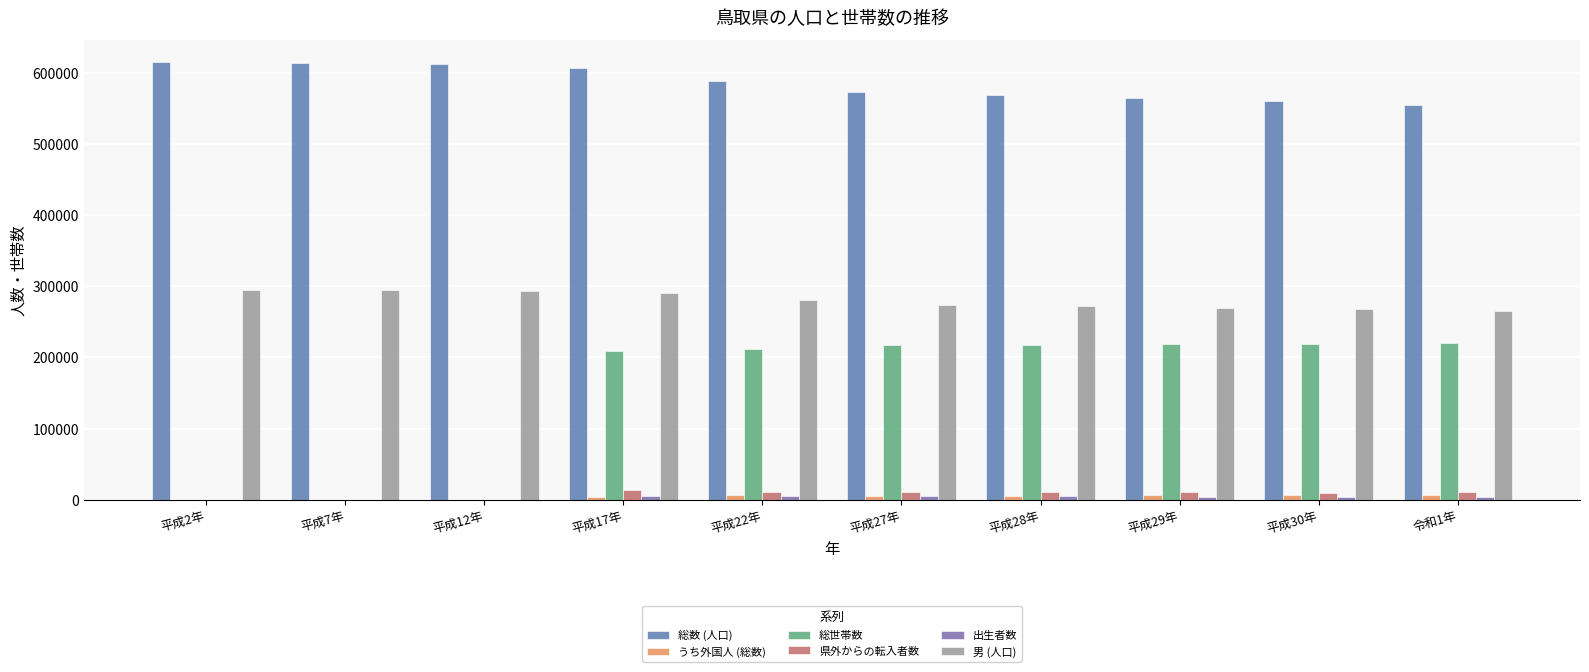

Reading right to left, extract all data points from this chart.

総数 (人口): 令和1年=555663	平成30年=560517	平成29年=565233	平成28年=569579	平成27年=573441	平成22年=588667	平成17年=607012	平成12年=613289	平成7年=614929	平成2年=615722
うち外国人 (総数): 令和1年=6848	平成30年=6346	平成29年=5985	平成28年=5722	平成27年=5448	平成22年=6513	平成17年=3853	平成12年=0	平成7年=0	平成2年=0
総世帯数: 令和1年=220185	平成30年=219288	平成29年=218731	平成28年=217890	平成27年=216894	平成22年=211964	平成17年=209541	平成12年=0	平成7年=0	平成2年=0
県外からの転入者数: 令和1年=10146	平成30年=9860	平成29年=10119	平成28年=10389	平成27年=10351	平成22年=10748	平成17年=12880	平成12年=0	平成7年=0	平成2年=0
出生者数: 令和1年=4065	平成30年=4295	平成29年=4272	平成28年=4596	平成27年=4566	平成22年=4773	平成17年=5077	平成12年=0	平成7年=0	平成2年=0
男 (人口): 令和1年=265710	平成30年=267885	平成29年=270049	平成28年=271898	平成27年=273705	平成22年=280701	平成17年=290190	平成12年=293403	平成7年=294414	平成2年=294899